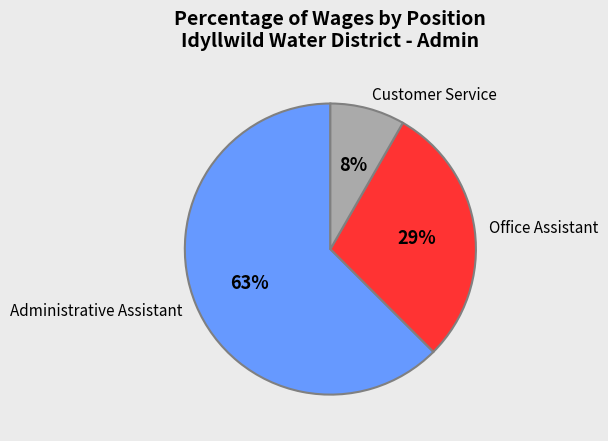

To the nearest percent, what portion does Customer Service represent?

8%